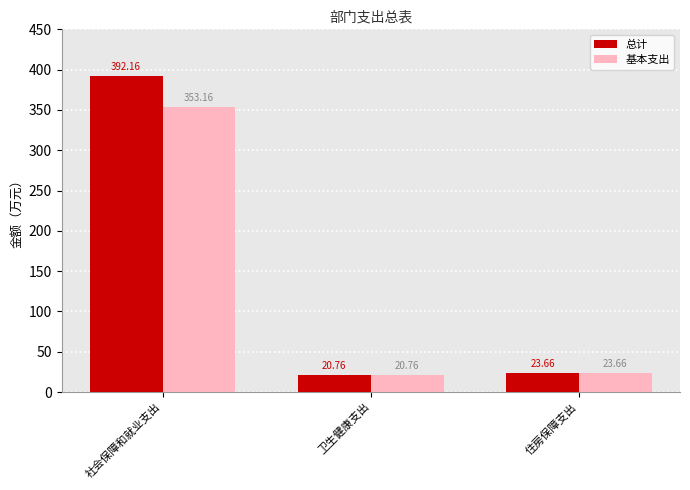

True or false: 基本支出 has a value of 23.7 at 住房保障支出.

True